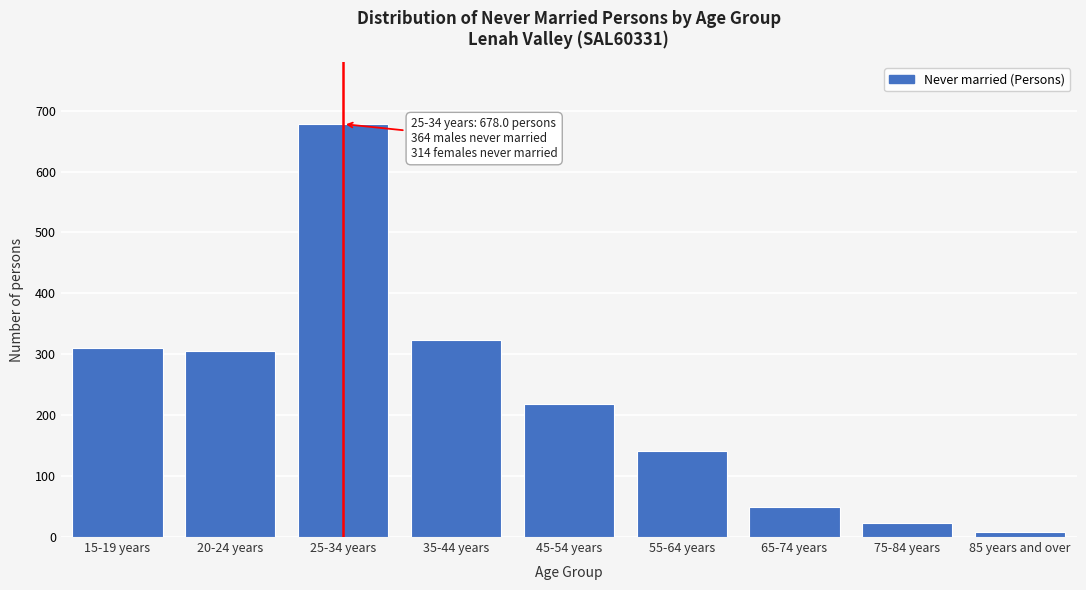

Reading right to left, what are all the values shown in this chart?

8	23	50	141	218	324	678	306	310